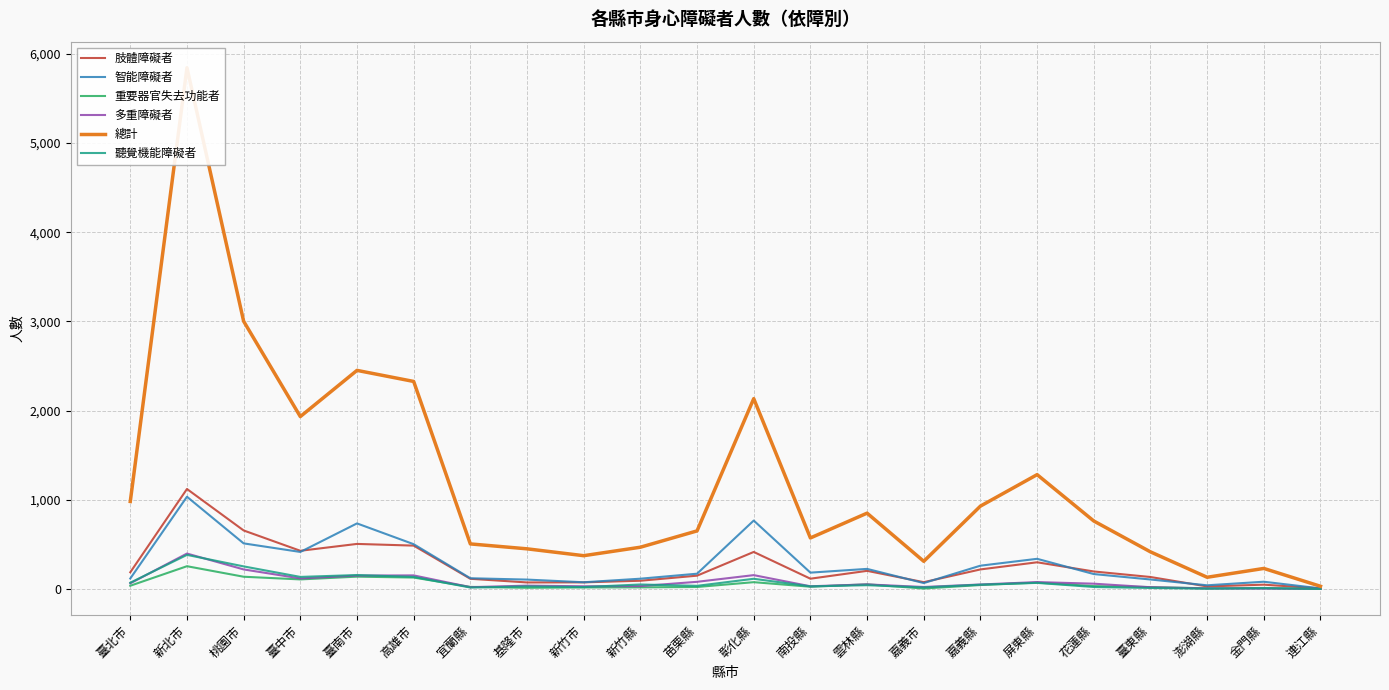

Between 彰化縣 and 苗栗縣, which is larger?

彰化縣